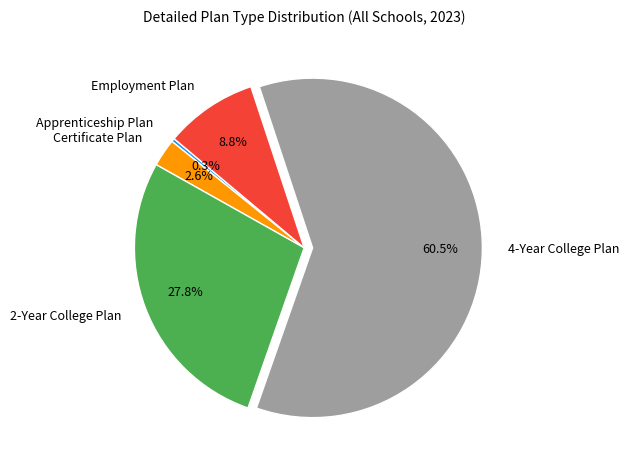

Is Certificate Plan the majority of the pie?

No